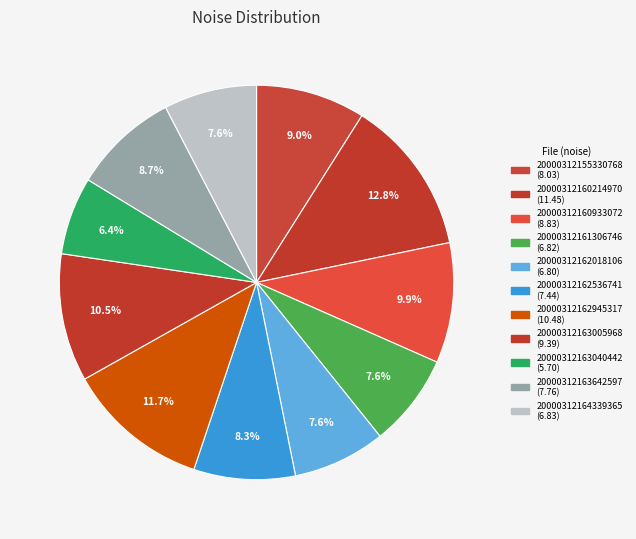

True or false: 20000312163040442 accounts for 6% of the total.

True